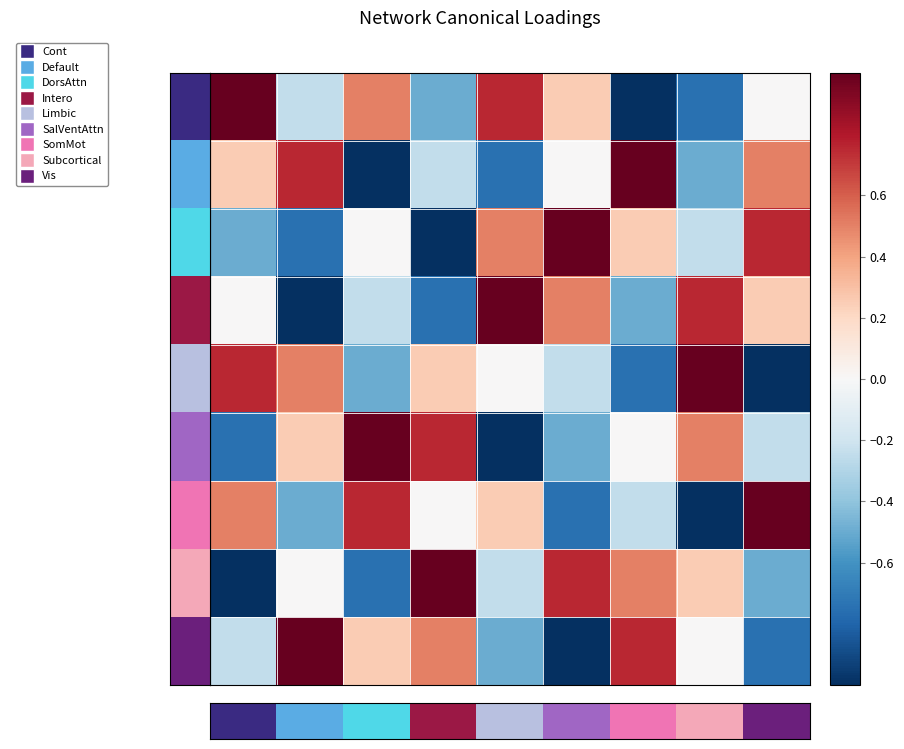

How many categories are shown in the chart?

9